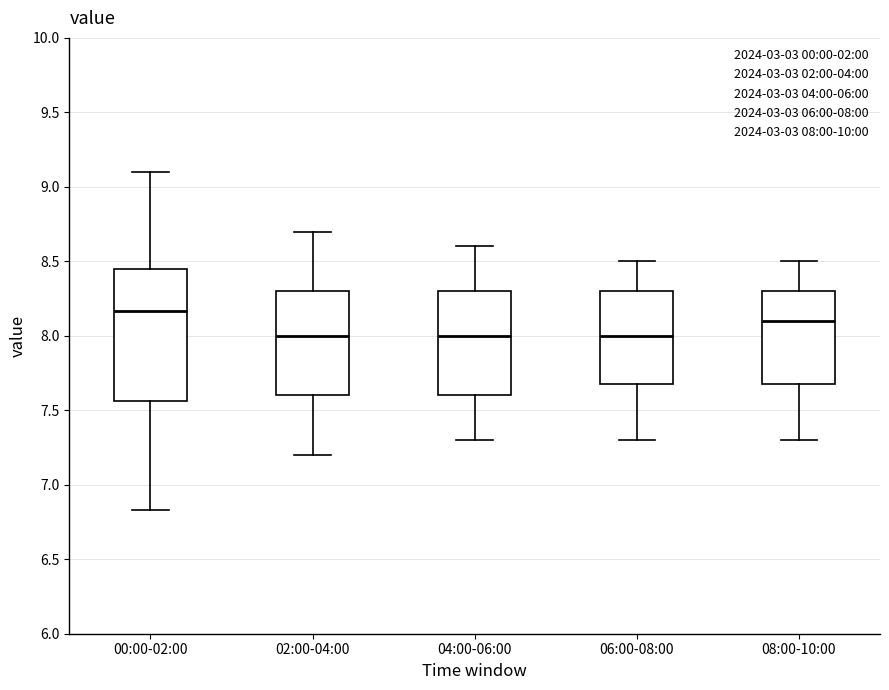

Which box's median line is the highest?

00:00-02:00